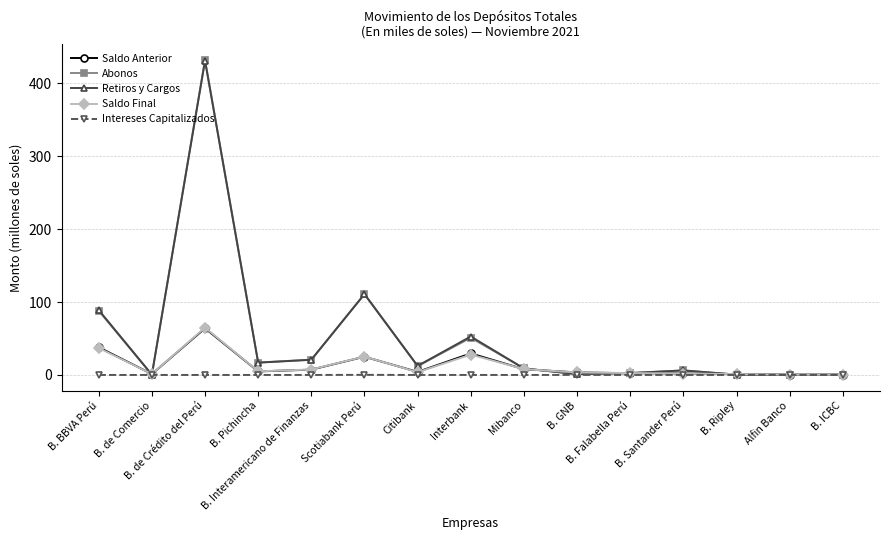

True or false: Saldo Final has more than 1 points higher than both neighbors.

True